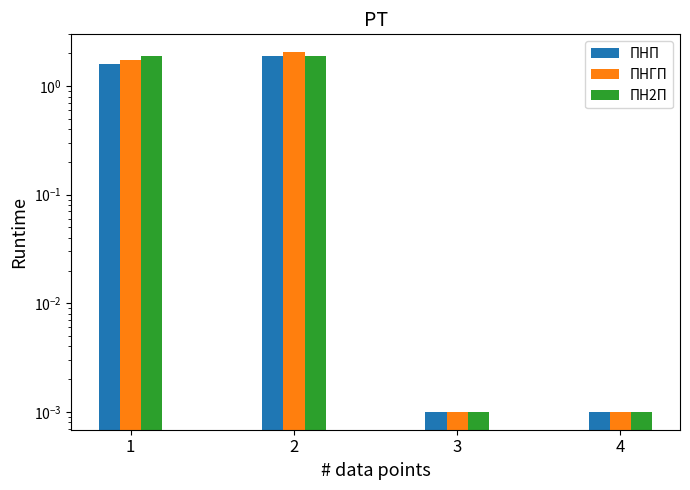

At which category is the sum across all series the highest?

2